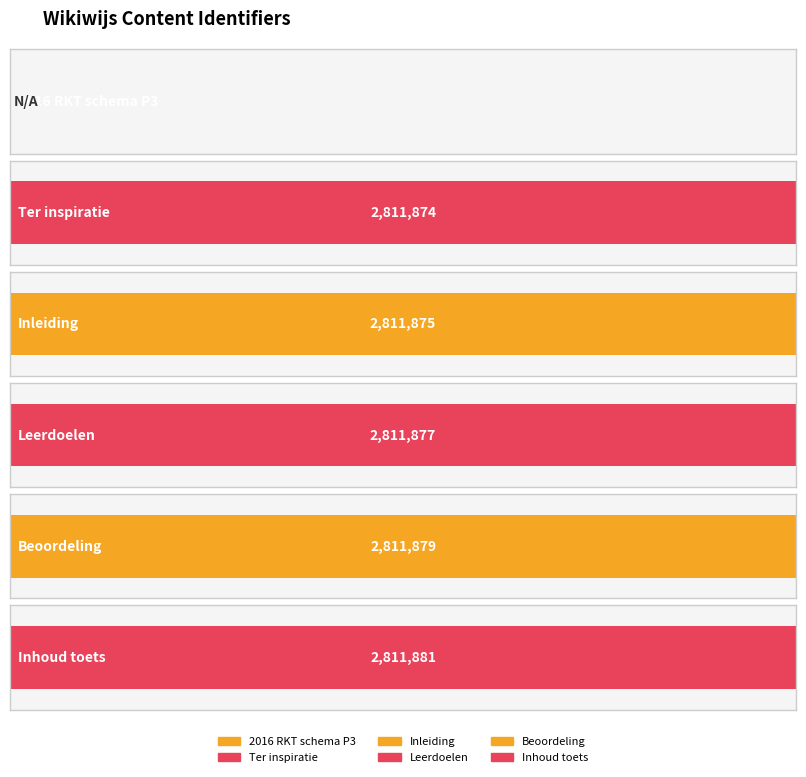

Reading left to right, extract all data points from this chart.

0	2811874	2811875	2811877	2811879	2811881